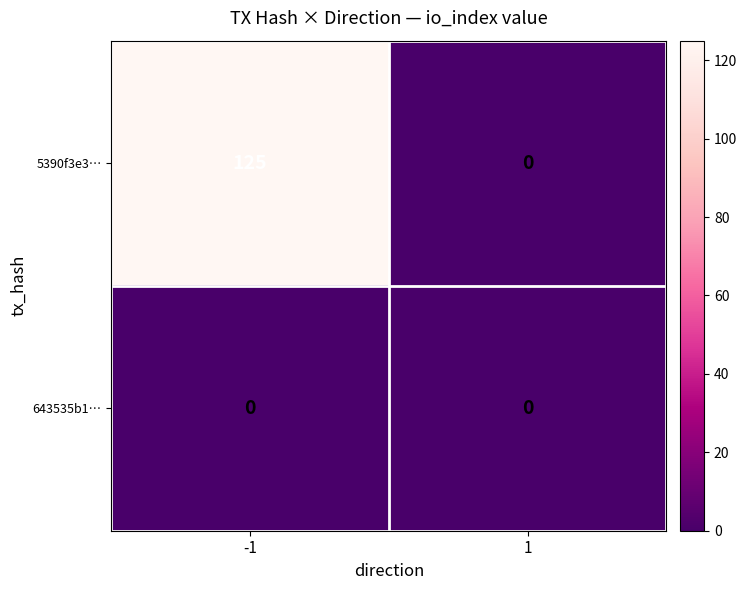

The 643535b1… series shows 0 at 1. True or false?

True